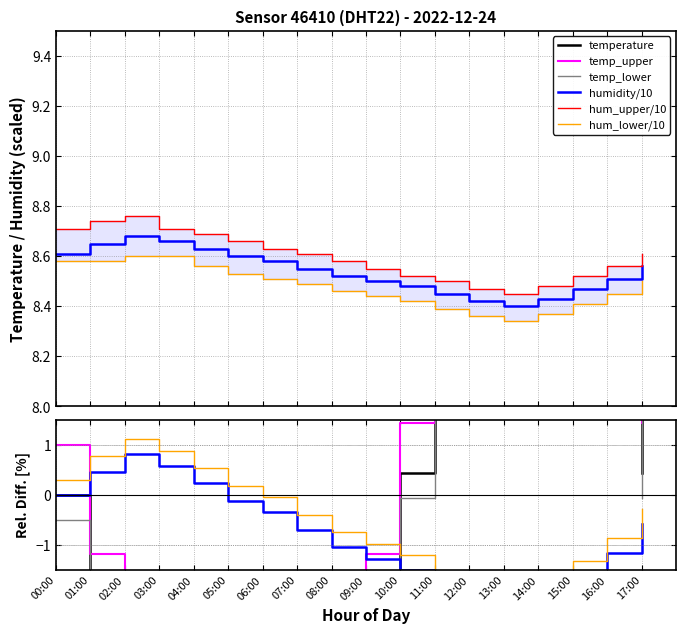

Where does the humidity series first go above 0?

00:00